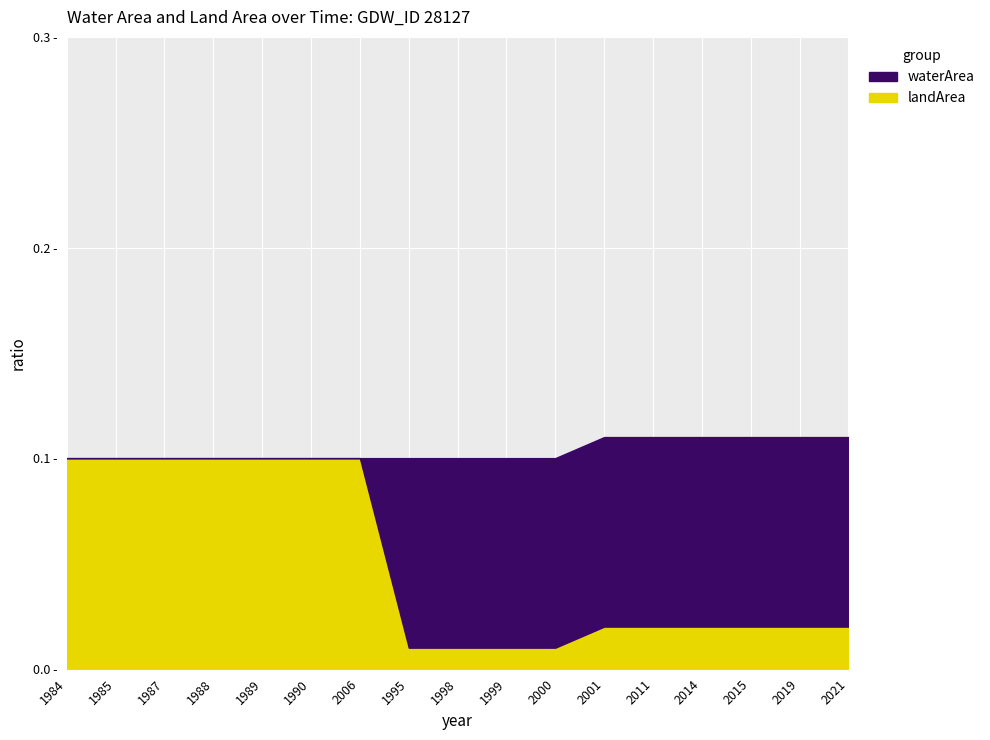

List the series in order of their overall mean, lowest first.

landArea, waterArea